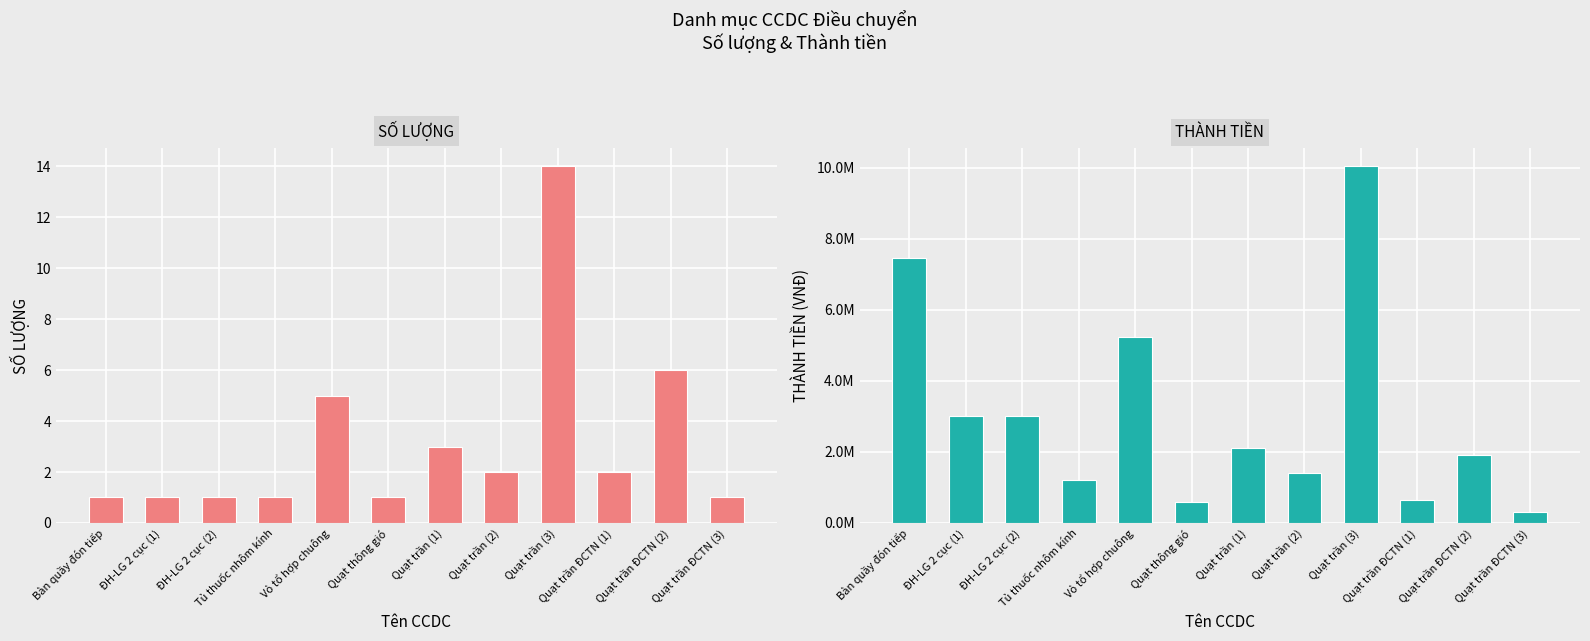

Is it true that THÀNH TIỀN equals 1901538 at Quạt trần ĐCTN (2)?

True